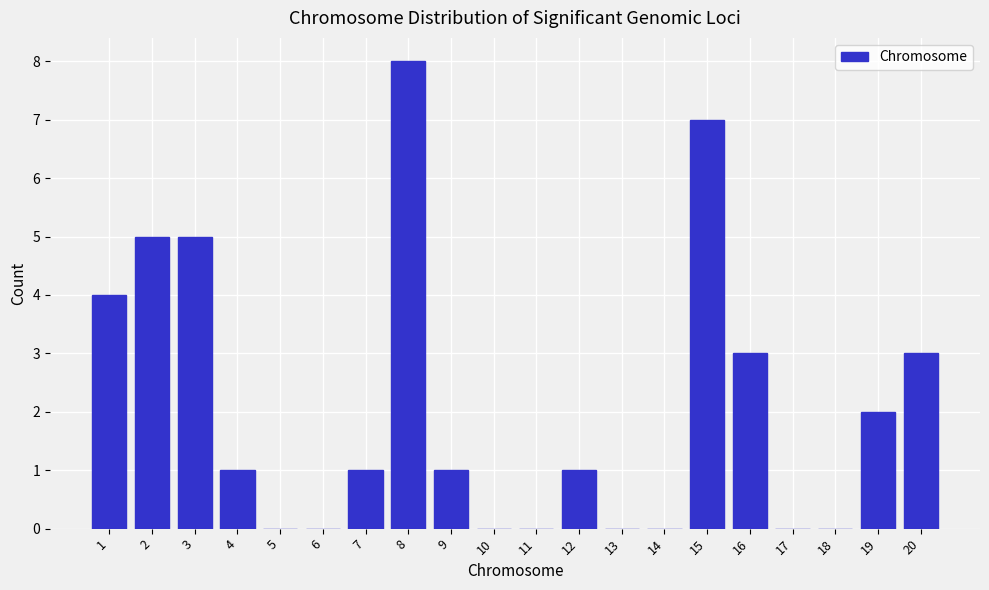

What is the change in value from 15 to 18?

-7